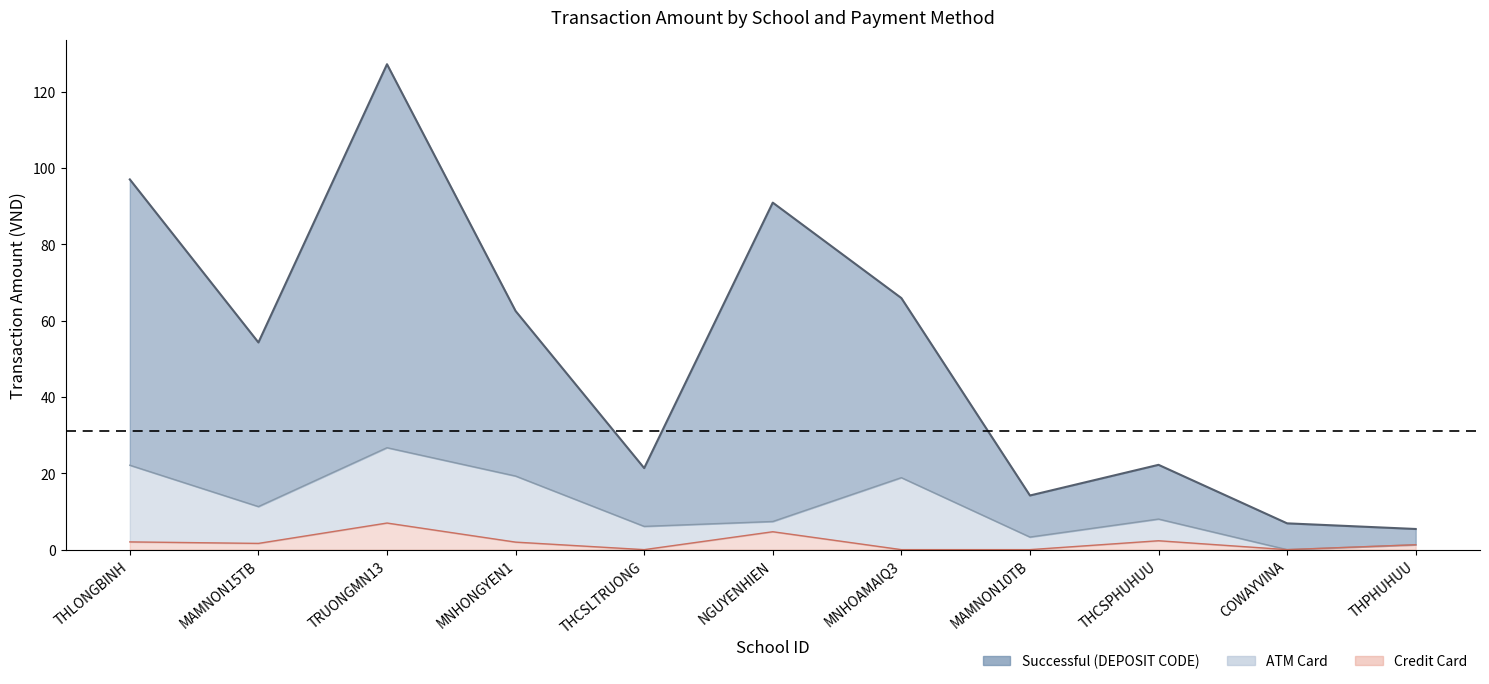

Is it true that Successful Amount equals 17.7 at MNHOAMAIQ3?

False